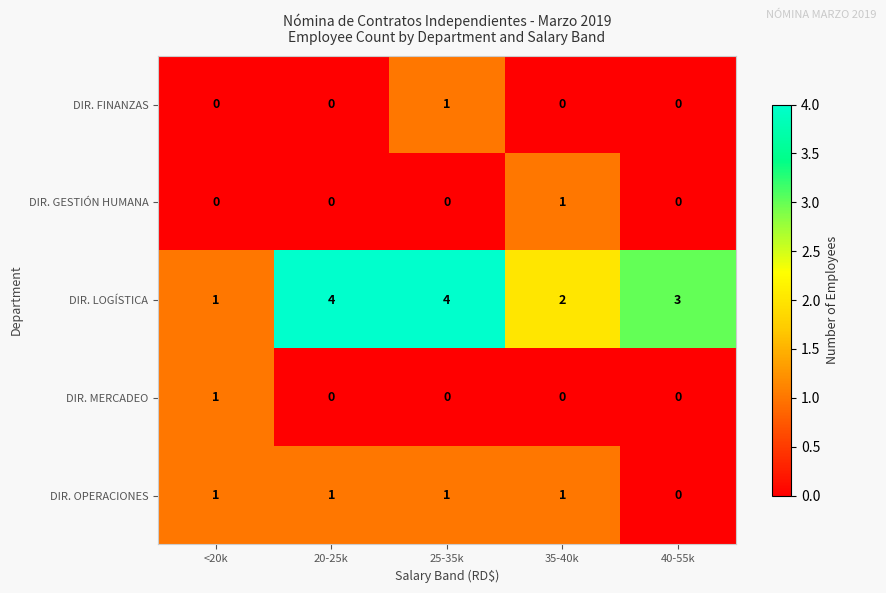

True or false: DIR. MERCADEO has a value of 0 at 35-40k.

True